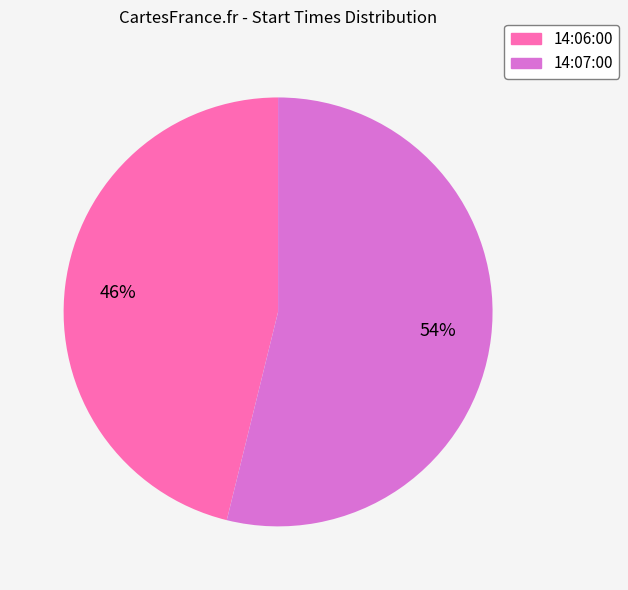

True or false: 14:06:00 accounts for 61% of the total.

False